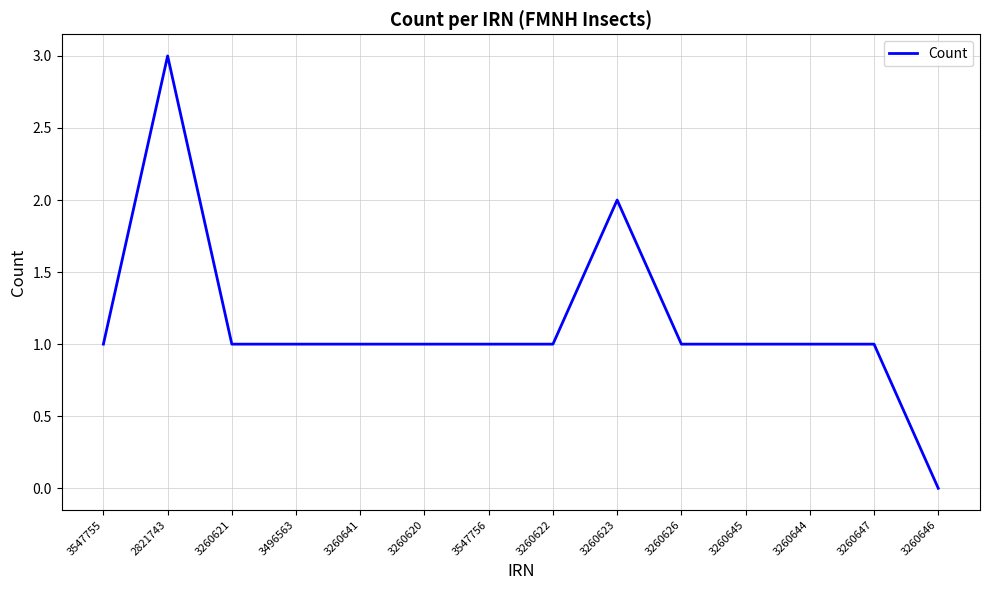

Reading left to right, what are all the values shown in this chart?

1	3	1	1	1	1	1	1	2	1	1	1	1	0